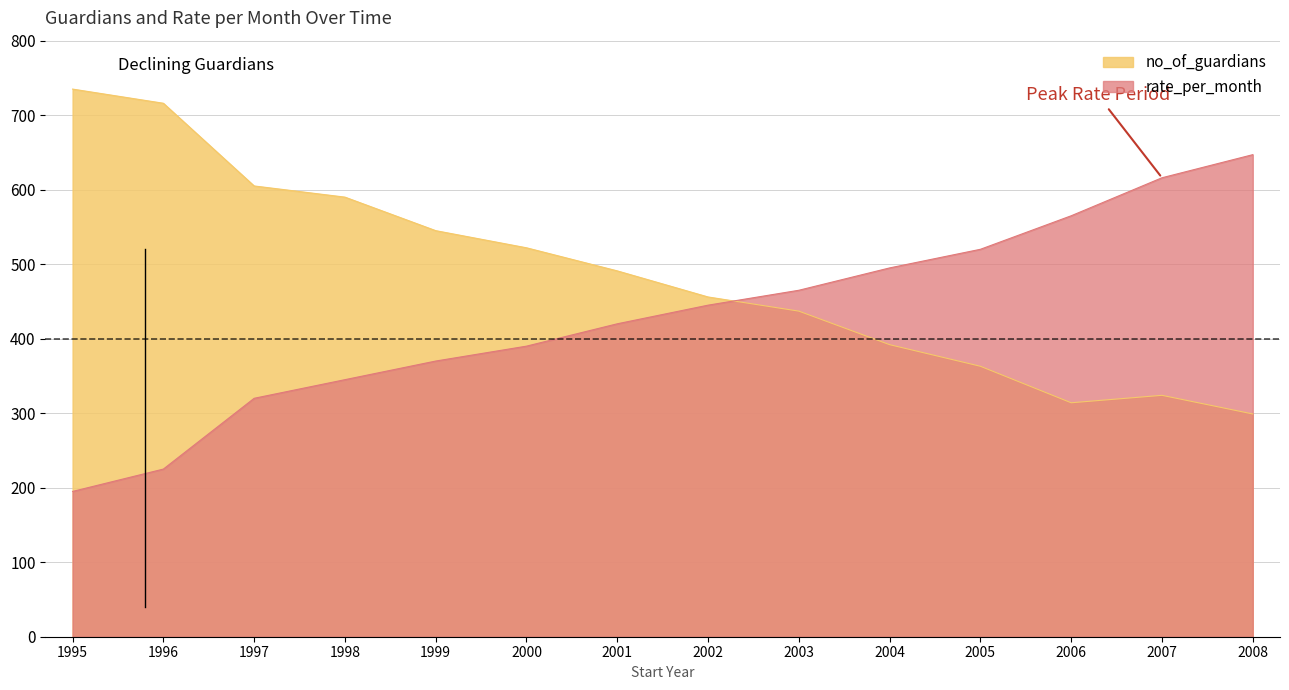

What is the smallest value displayed?

195